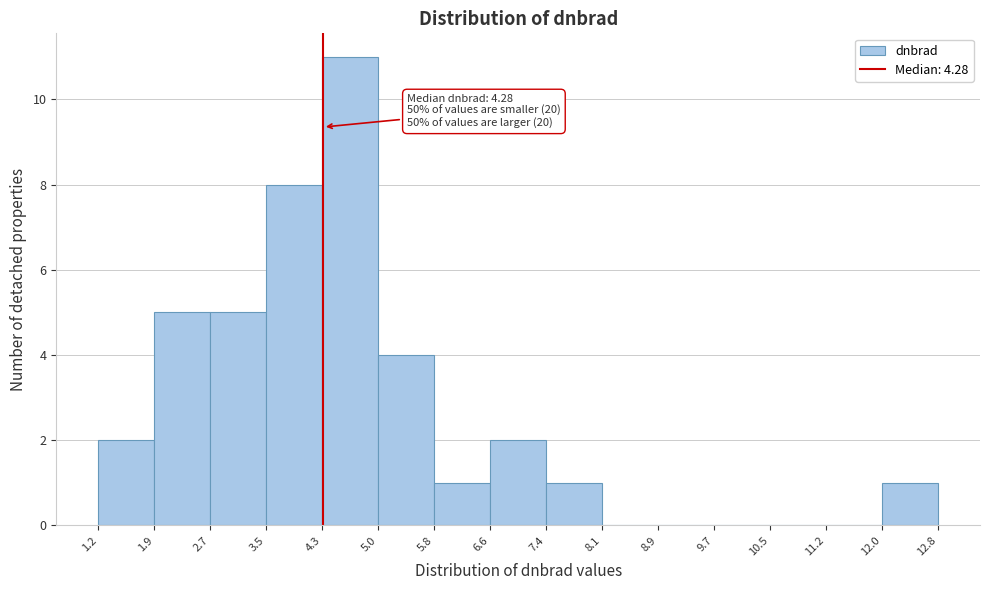

Which range on the x-axis has the tallest bar?

4.3 to 5.0